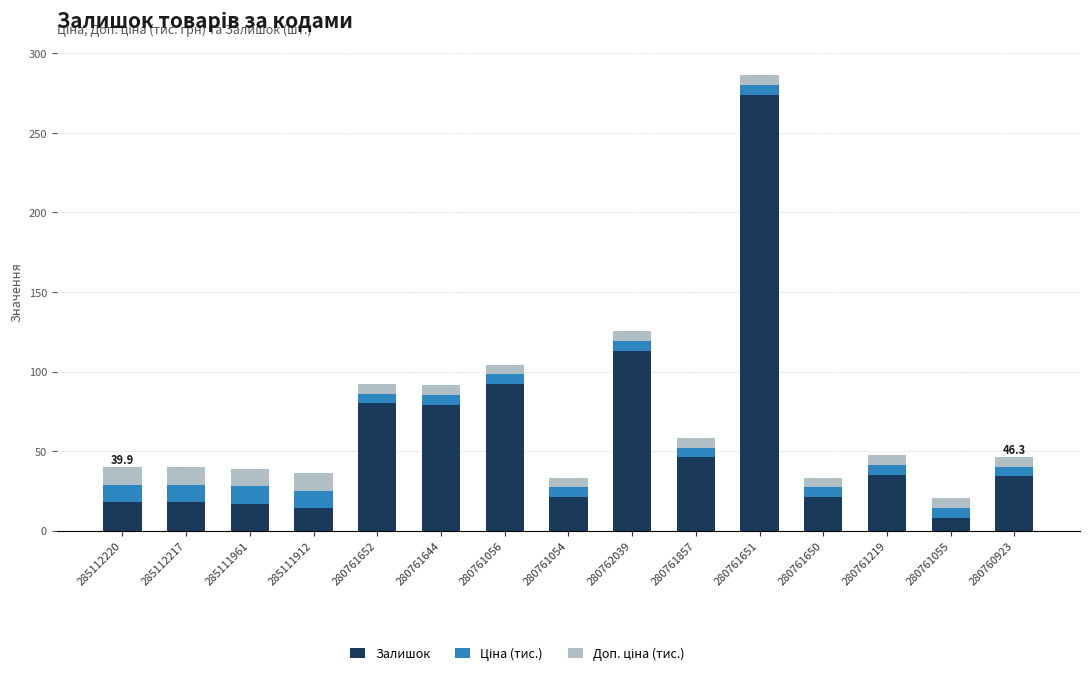

What is the maximum value for Залишок?

274.0